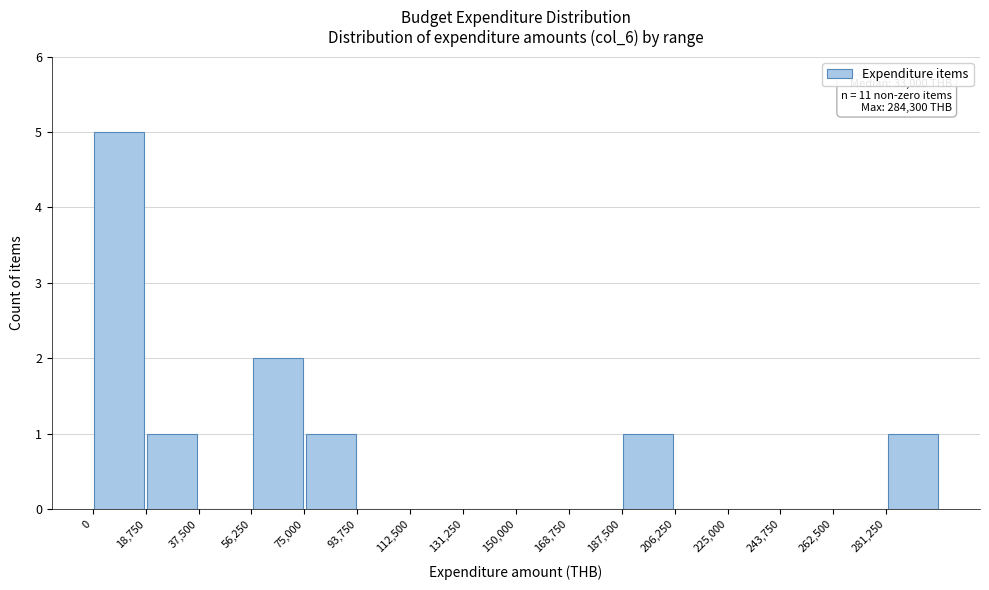

Which range on the x-axis has the tallest bar?

0 to 18000